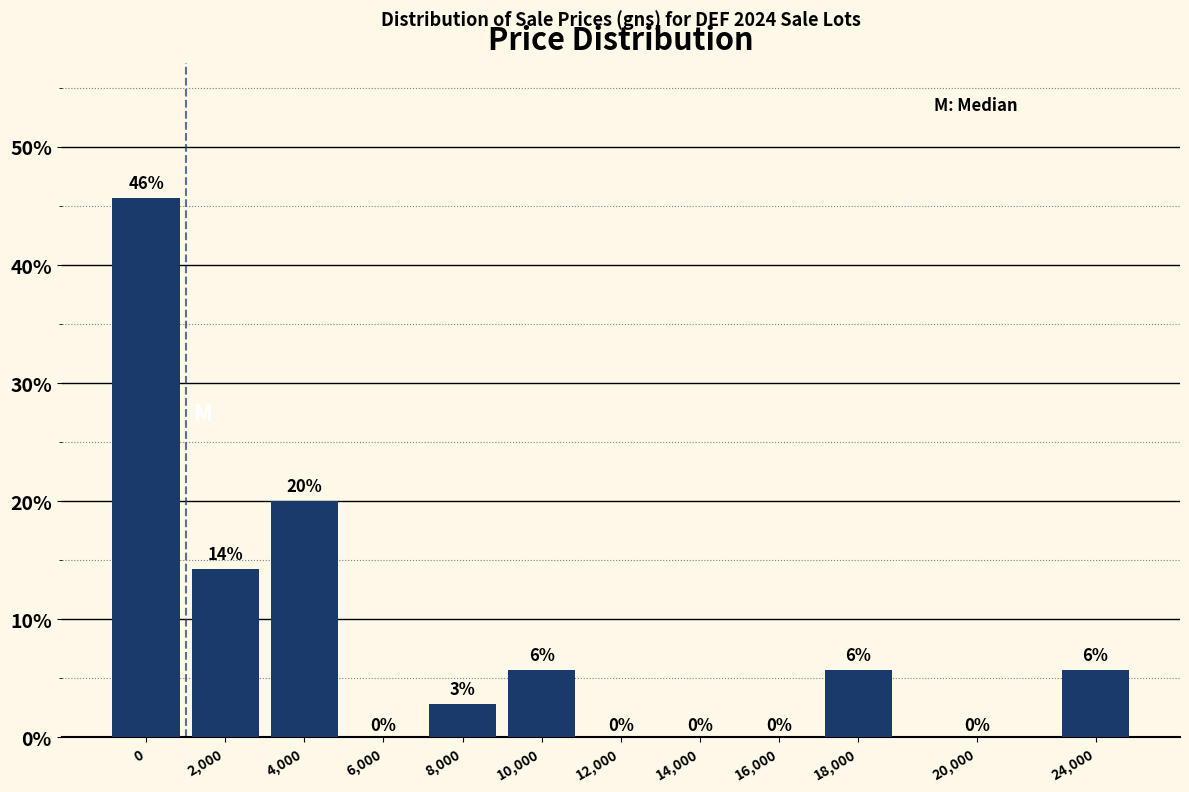

What is the maximum value shown in the chart?

45.7